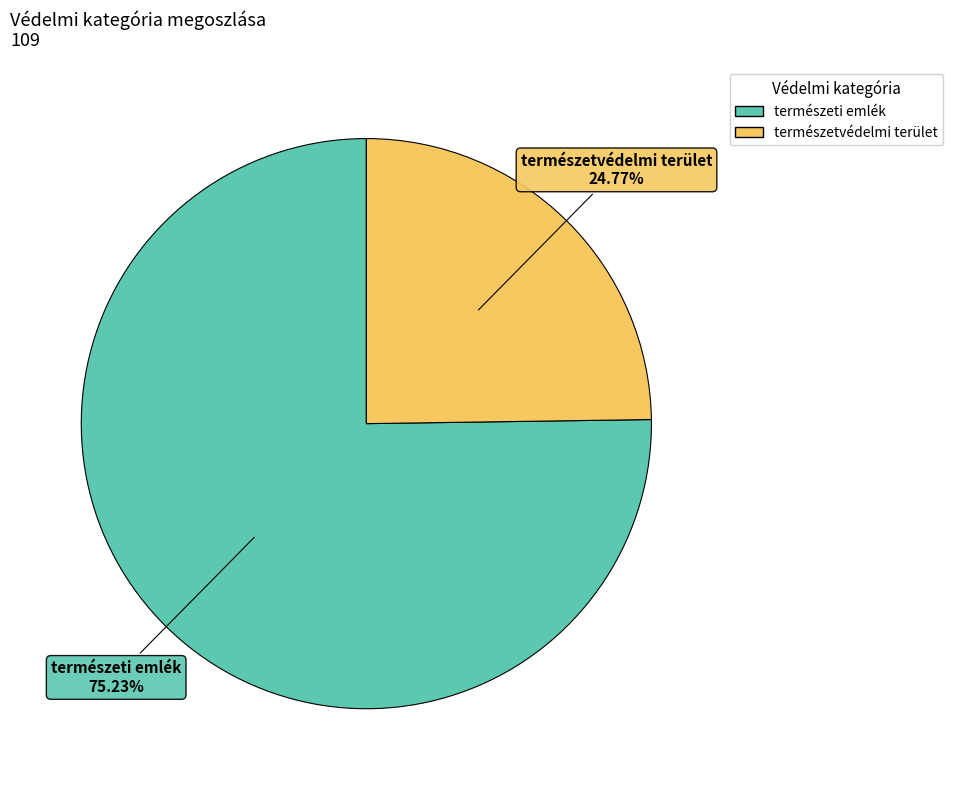

Is there any slice that represents more than half of the pie?

Yes